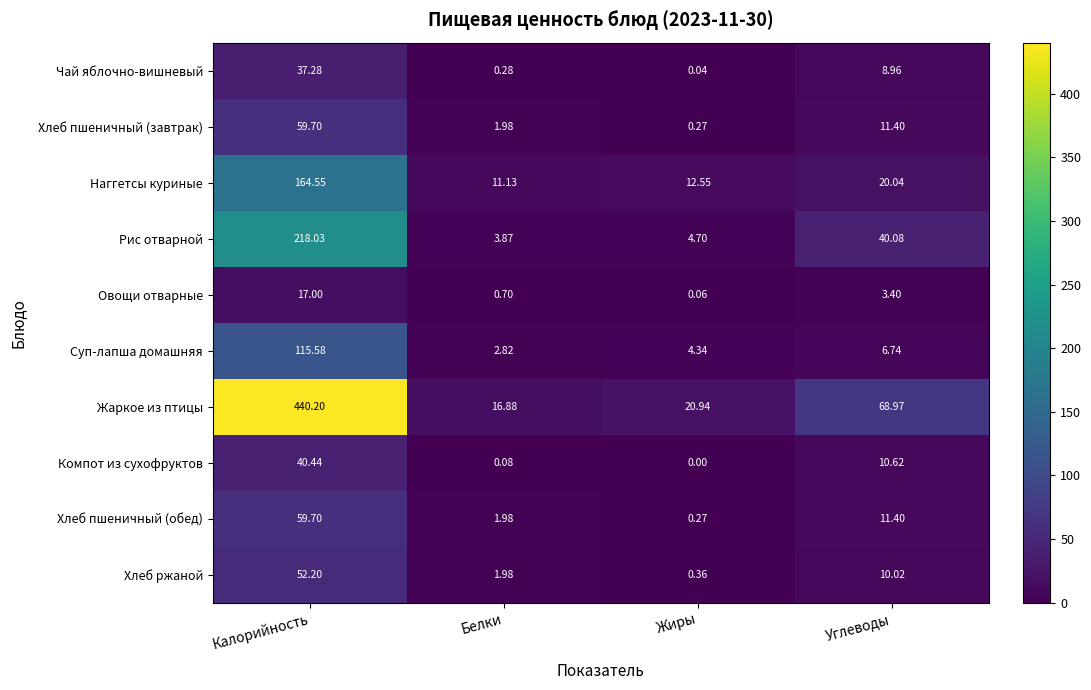

Rank the categories by Хлеб пшеничный (обед) value from highest to lowest.

Калорийность, Углеводы, Белки, Жиры